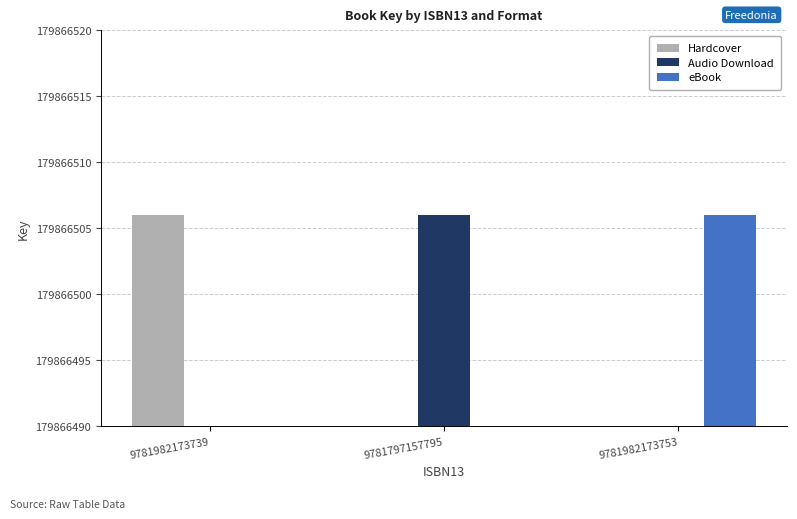

Rank the categories by eBook value from lowest to highest.

9781982173739, 9781797157795, 9781982173753